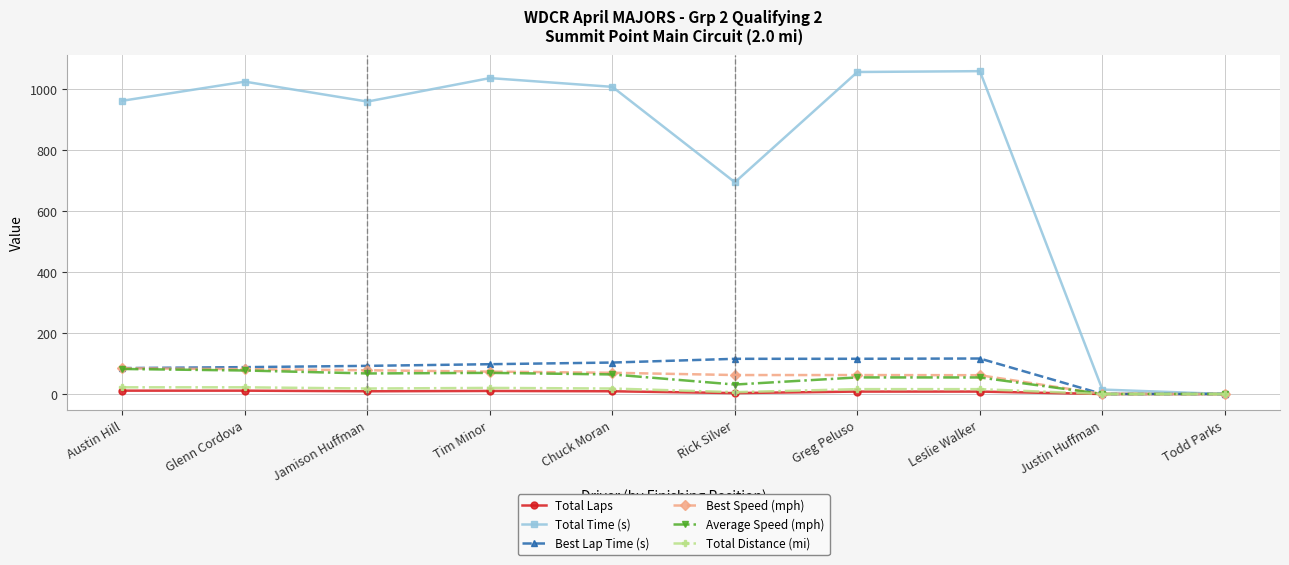

What is the total value across all series at Tim Minor?

1308.2